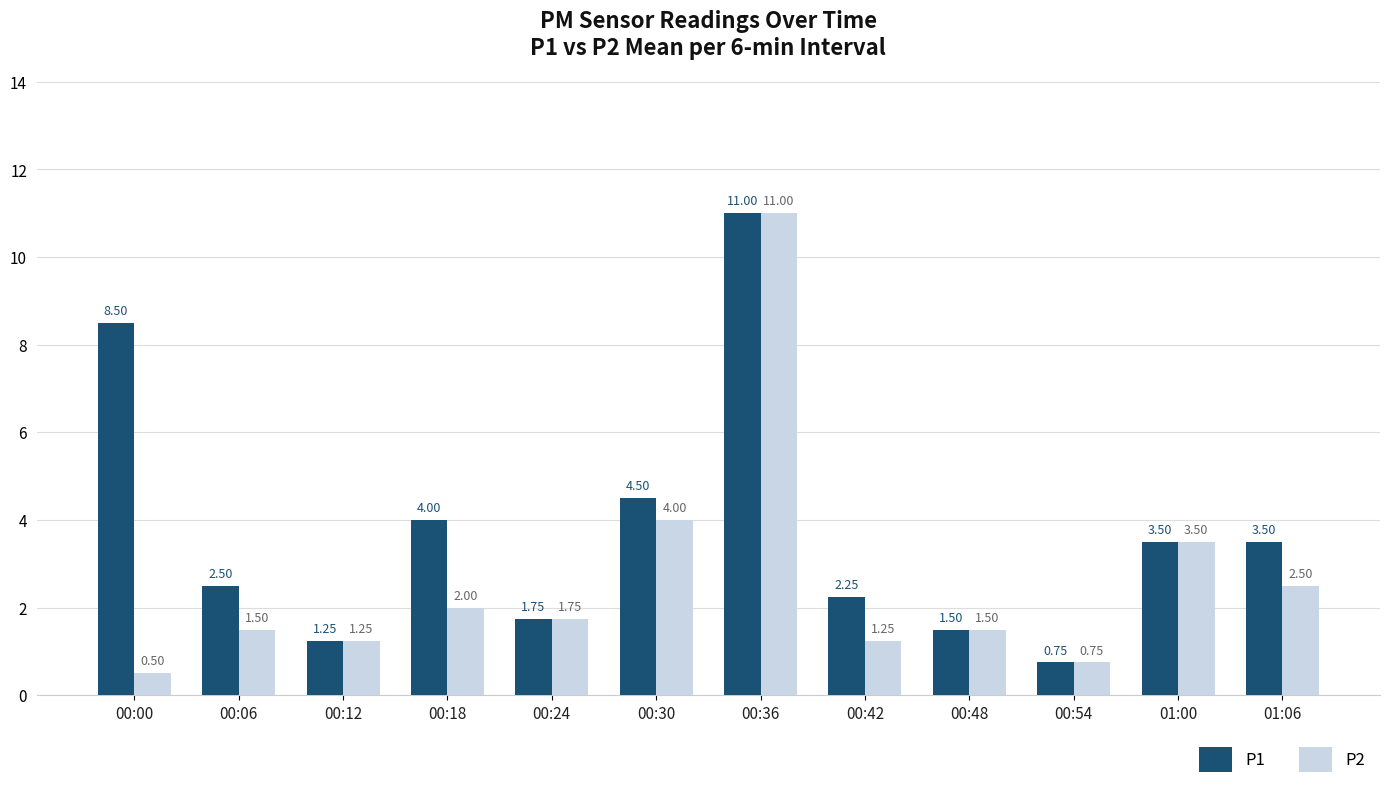

Is the value of P2 at 00:00 greater than the value of P1 at 00:24?

No